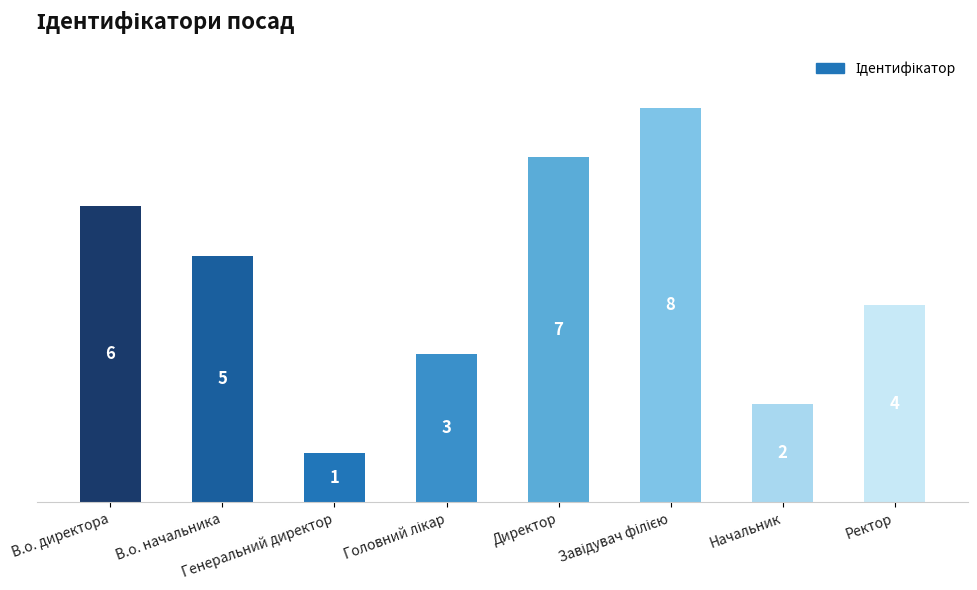

What is the value of the 7th bar from the left?

2